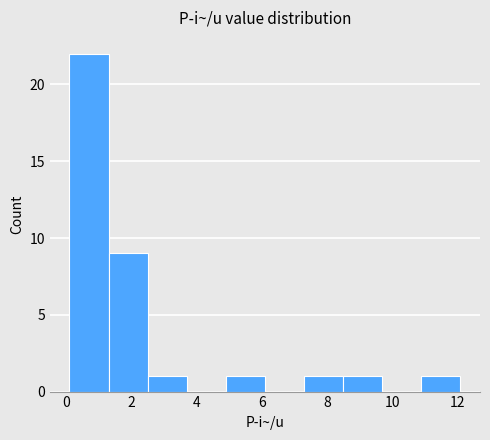

What is the height of the bar covering 4.9 to 6.1 on the x-axis? Neither the bar edges nor the heights are printed on the chart, so give them approximately, as read against the axes.

1